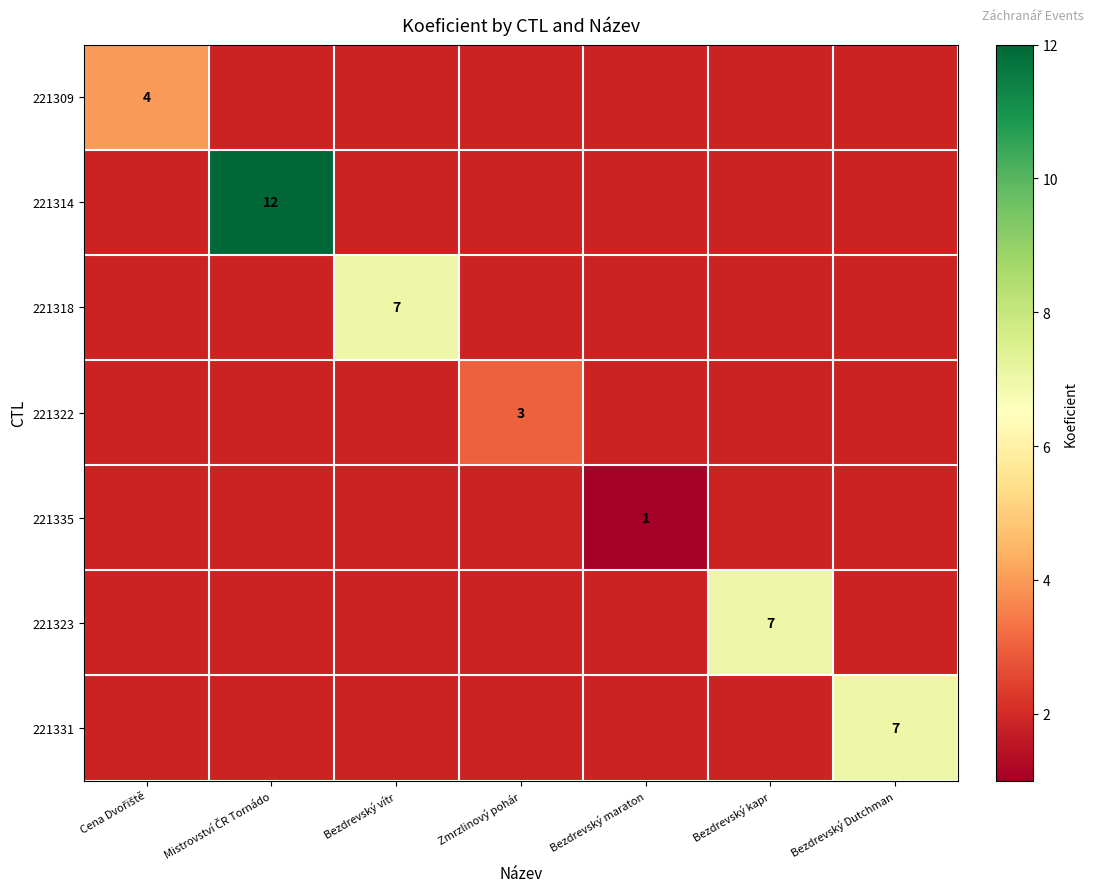

What is the maximum value shown in the chart?

12.0